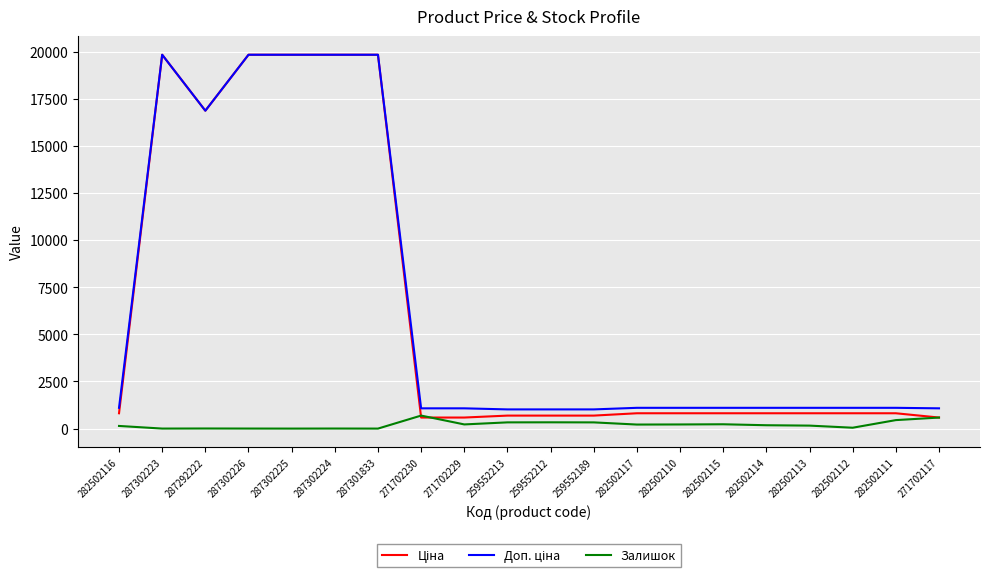

What is the greatest value displayed?

19831.1